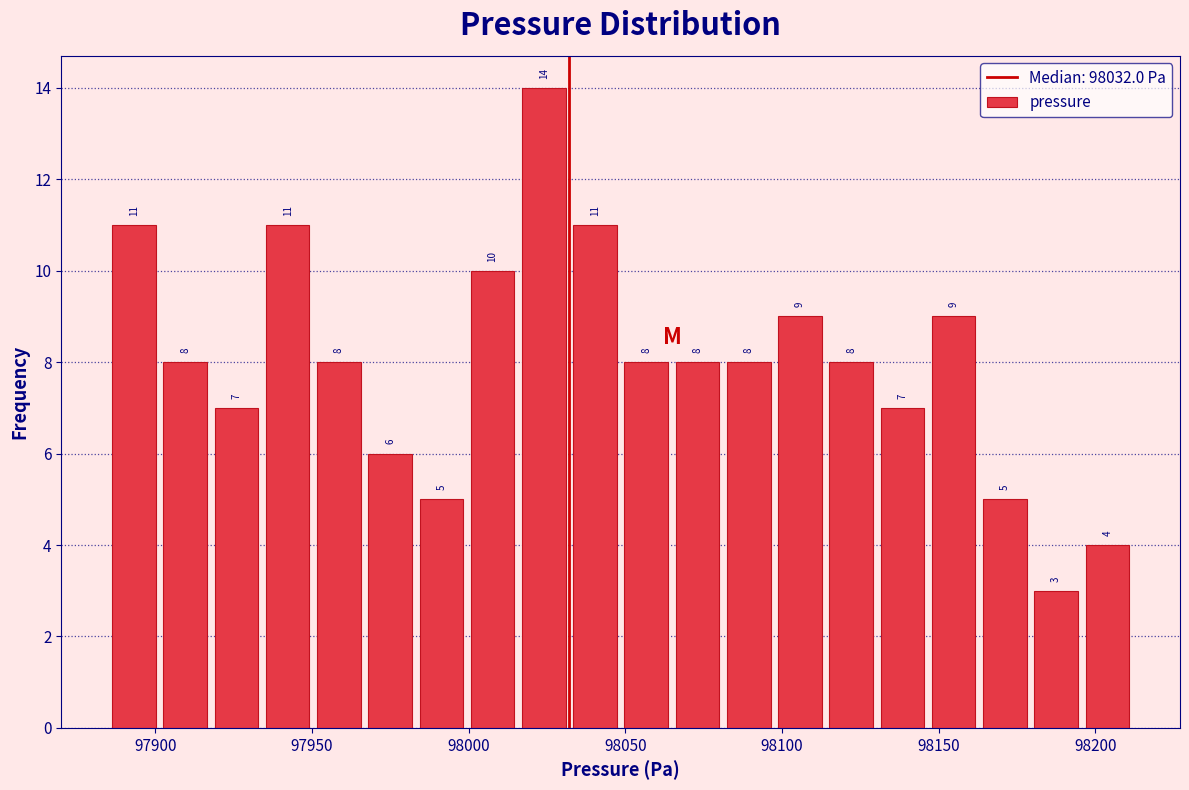

Around what value on the x-axis is the tallest bar? Give the approximate position of its centre, as read against the axis.

98025